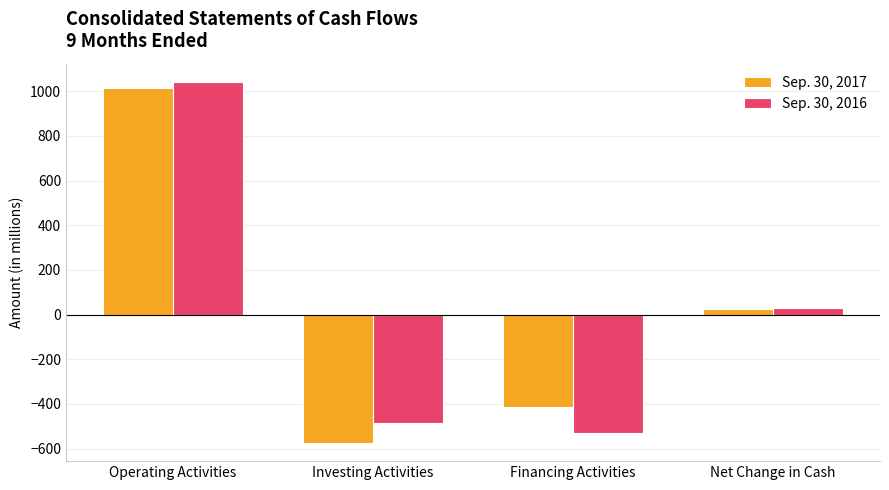

Is the value of Sep. 30, 2017 at Operating Activities greater than the value of Sep. 30, 2016 at Net Change in Cash?

Yes